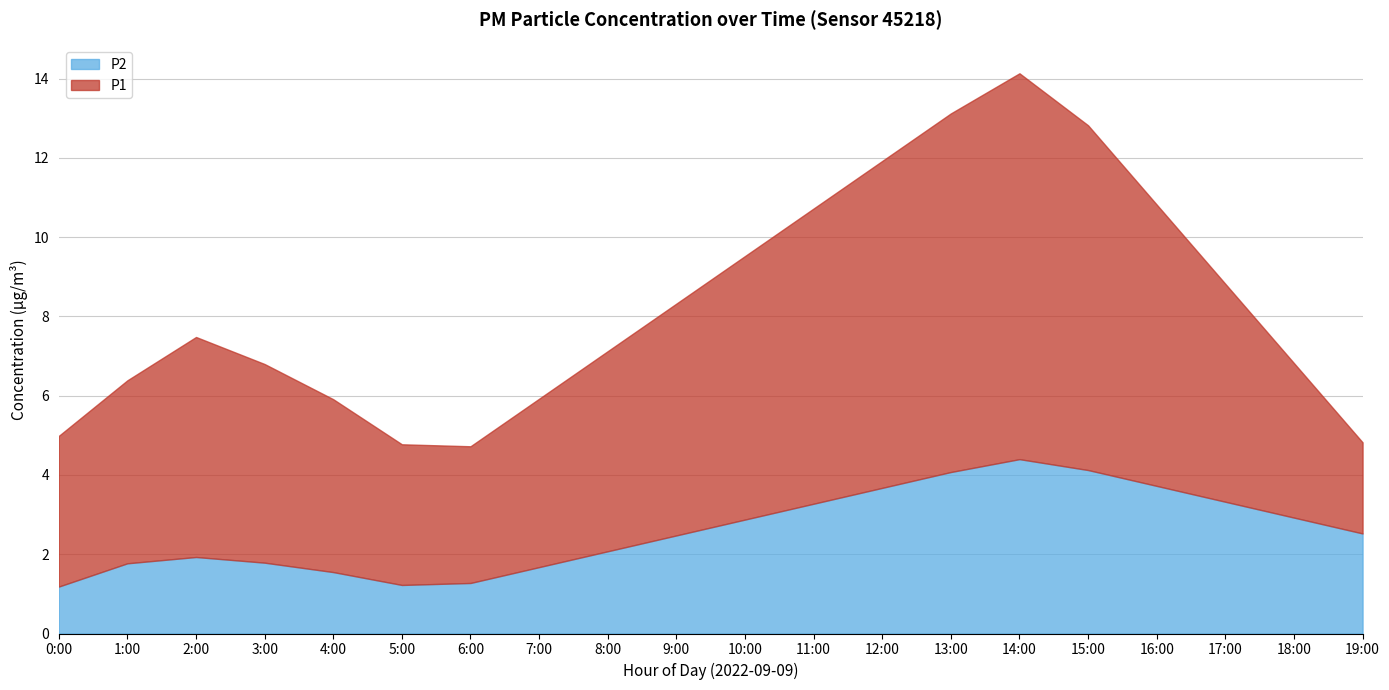

True or false: P2 and P1 intersect in this chart.

False